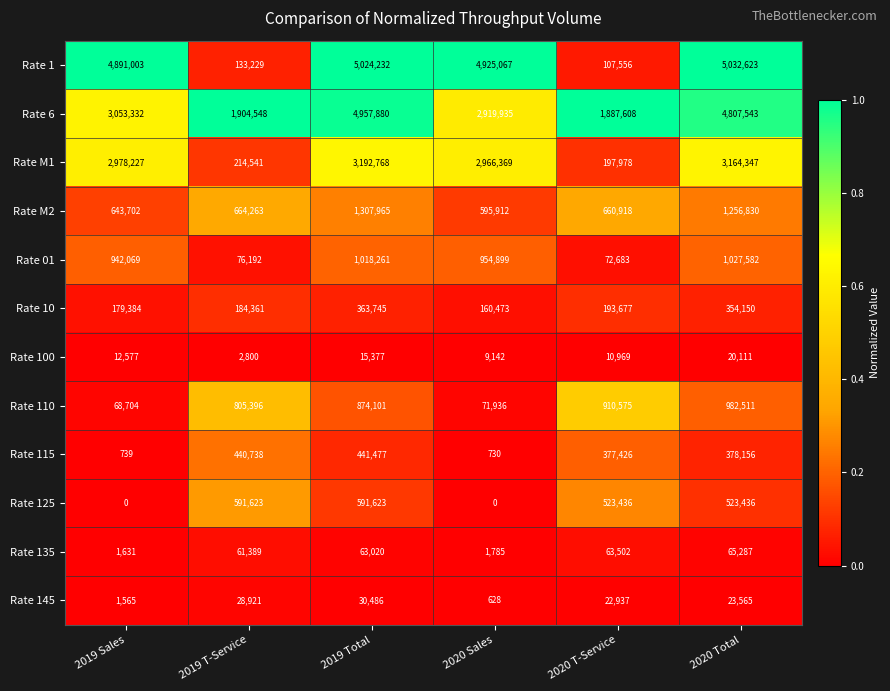

At which label is Rate 145 closest to 15557?

2020 T-Service